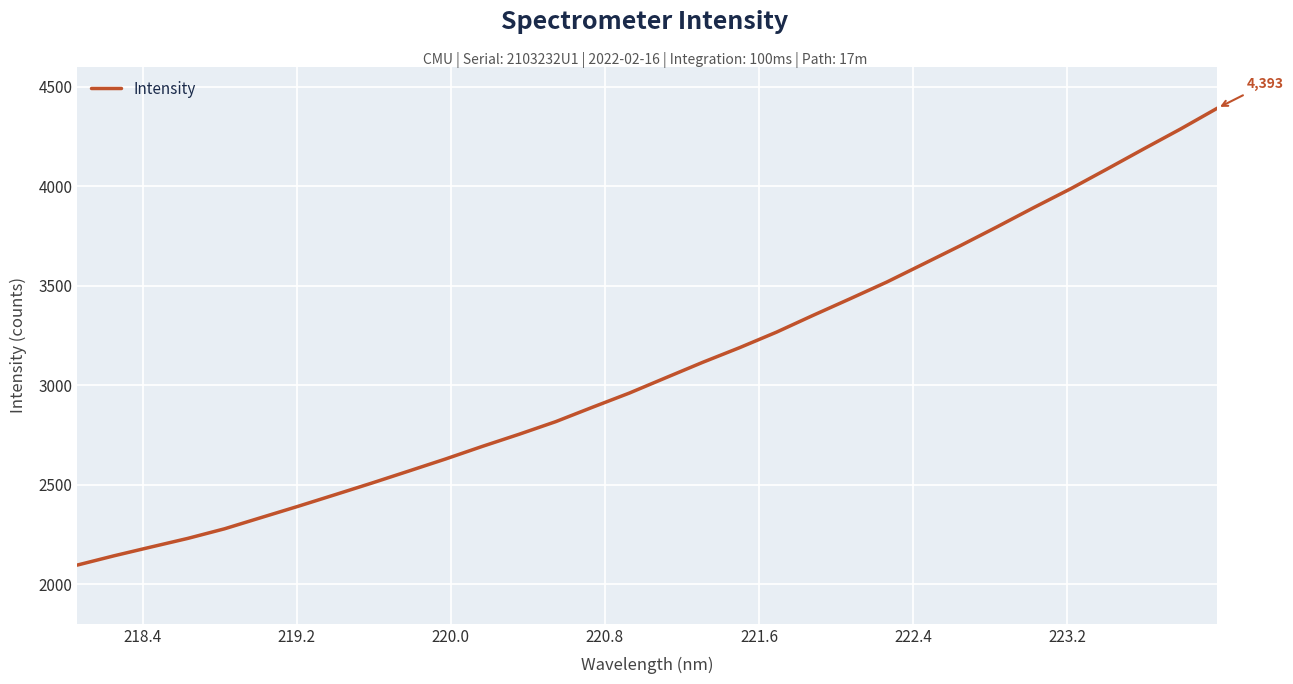

What is the difference between the maximum and minimum values?

2298.1